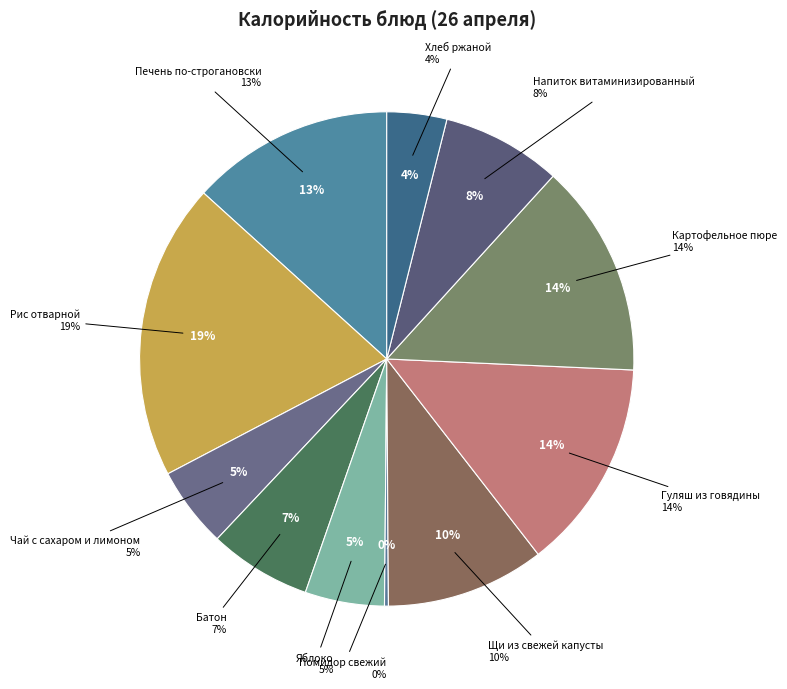

How much of the chart is everything except Помидор свежий?

99.7%